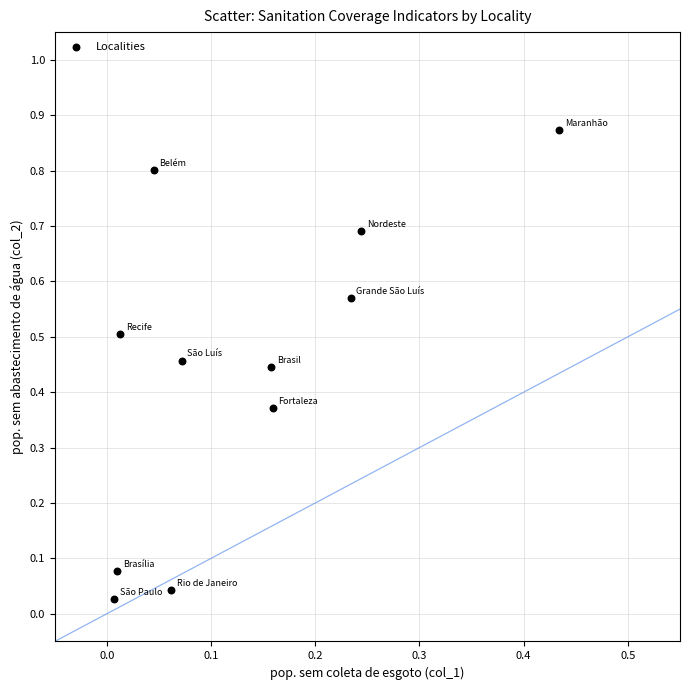

What is the range of Y values (max minus min)?

0.8